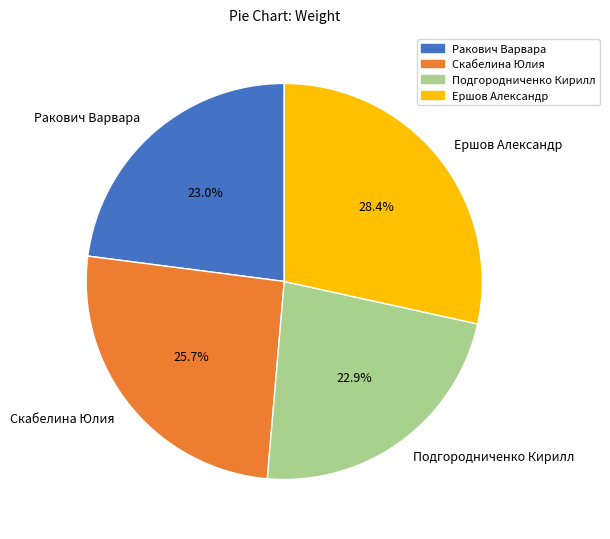

Do Подгородниченко Кирилл and Скабелина Юлия together represent more than half of the pie?

No